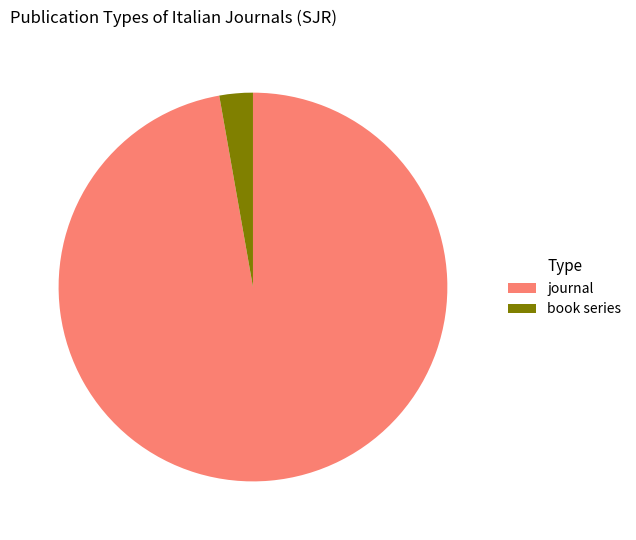

Approximately how many times larger is the value at journal compared to book series?

35.0